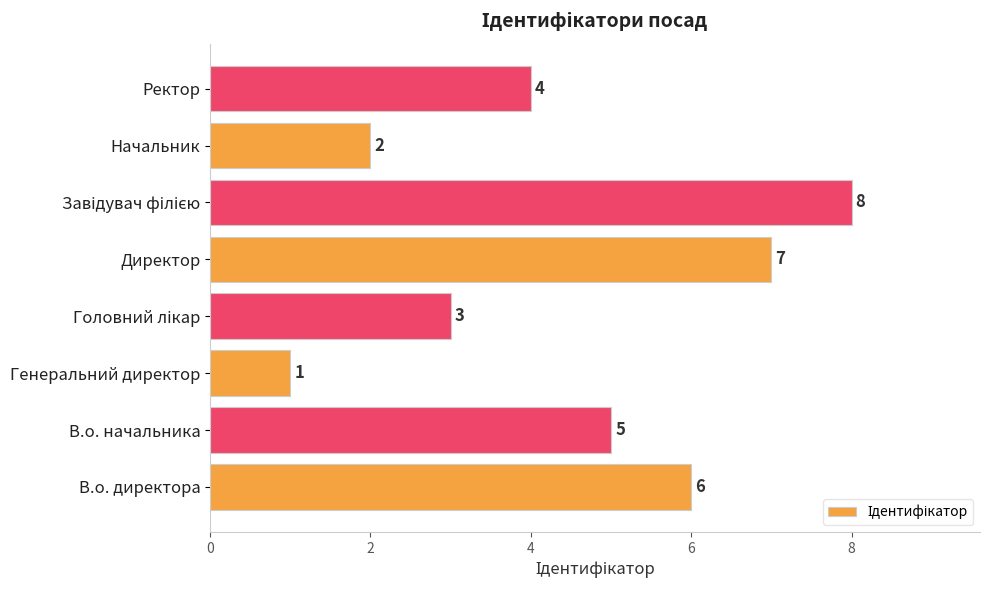

The value at Директор is 7. True or false?

True